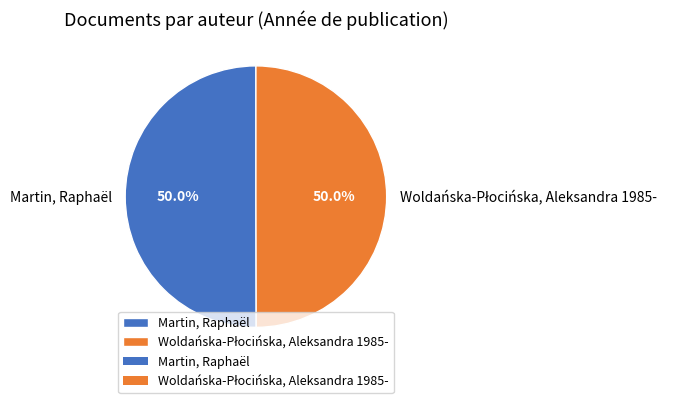

How much of the chart is everything except Martin, Raphaël?

50.0%